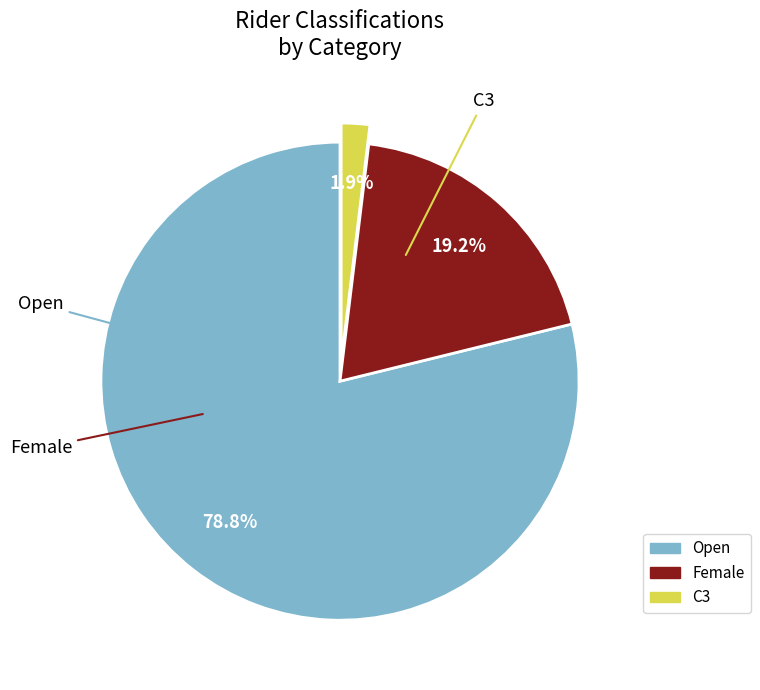

What is the smallest slice in the pie chart?

C3